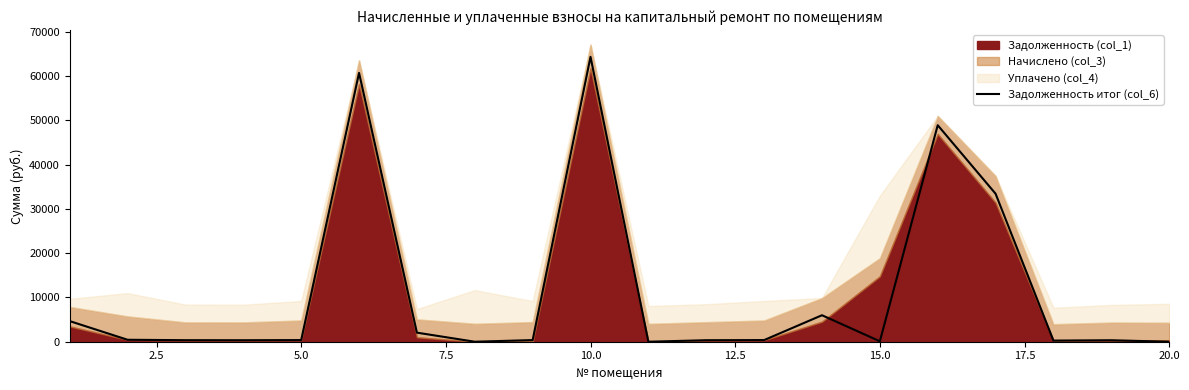

What is the highest value of the Задолженность итог (col_6) series?

64337.5